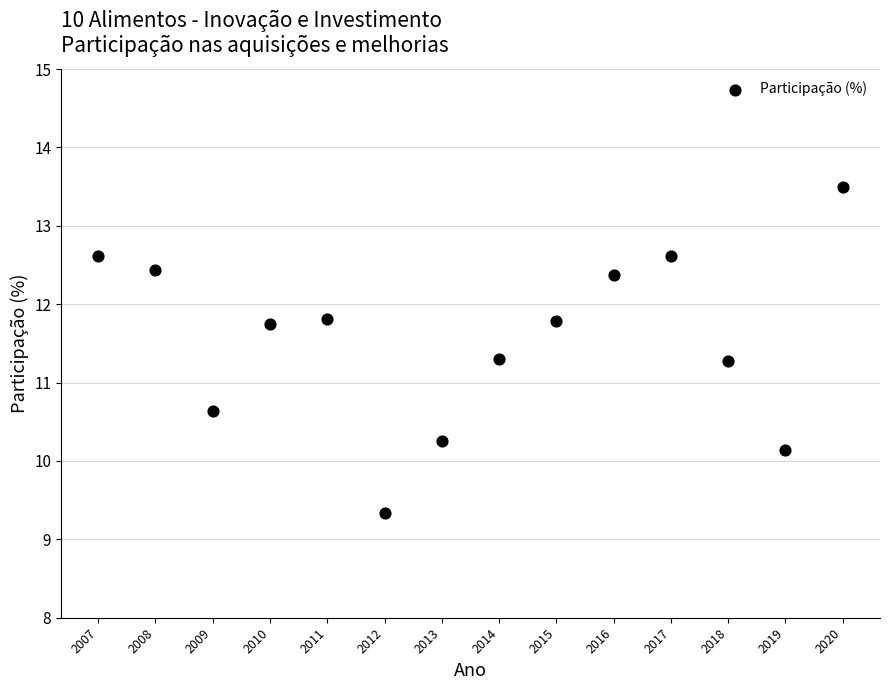

What is the range of Y values (max minus min)?

4.2